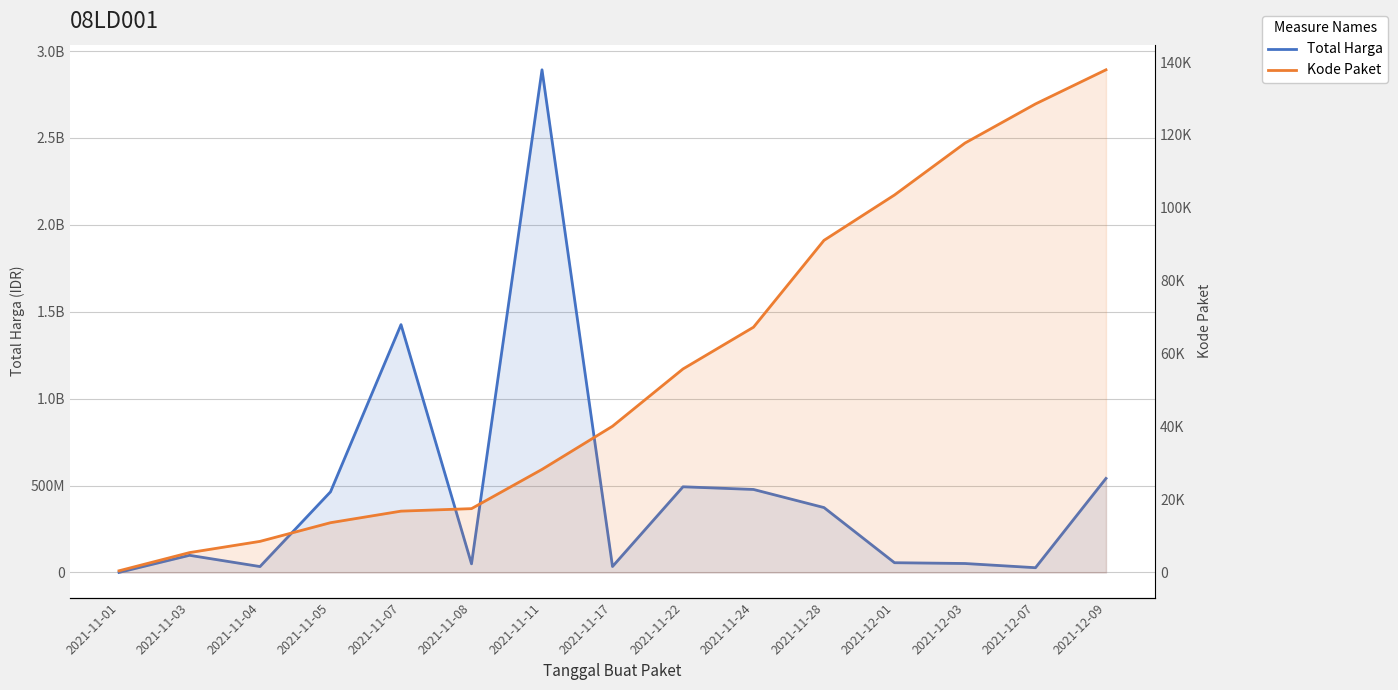

Reading left to right, list all the values displayed in this chart.

Total Harga: 2021-11-01=333600	2021-11-03=98772570	2021-11-04=34000000	2021-11-05=464002100	2021-11-07=1425867900	2021-11-08=49730040	2021-11-11=2892122000	2021-11-17=34292000	2021-11-22=493000000	2021-11-24=477600000	2021-11-28=373404000	2021-12-01=56152800	2021-12-03=51601000	2021-12-07=27412000	2021-12-09=541071000
Kode Paket: 2021-11-01=464	2021-11-03=5449	2021-11-04=8530	2021-11-05=13652	2021-11-07=16823	2021-11-08=17509	2021-11-11=28271	2021-11-17=40112	2021-11-22=55826	2021-11-24=67279	2021-11-28=91101	2021-12-01=103541	2021-12-03=117783	2021-12-07=128516	2021-12-09=137876